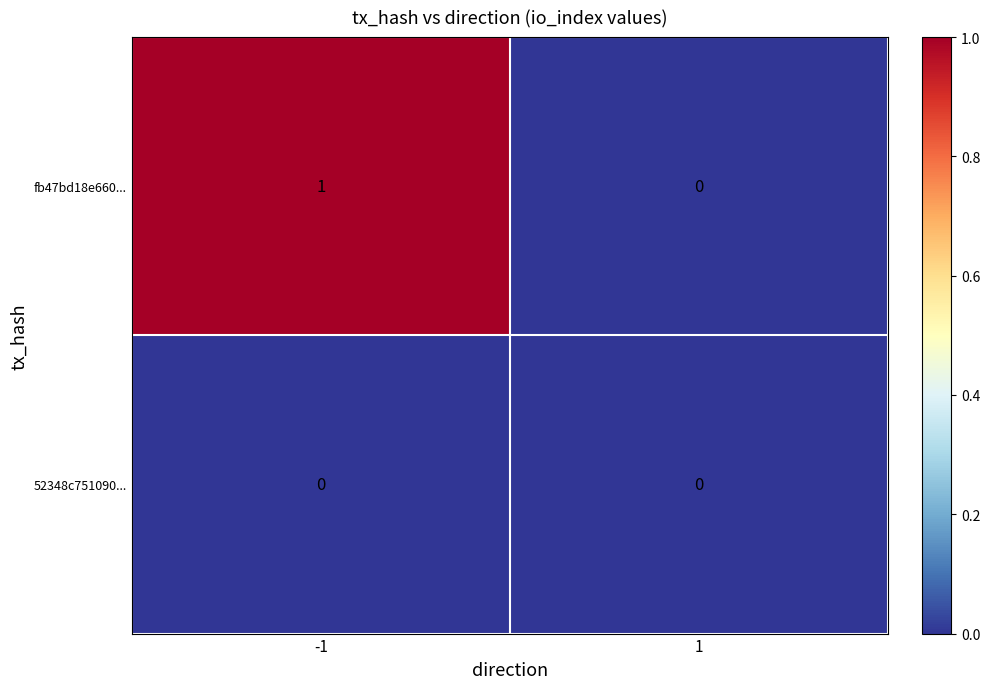

Reading left to right, extract all data points from this chart.

fb47bd18e660...: 1	0
52348c751090...: 0	0